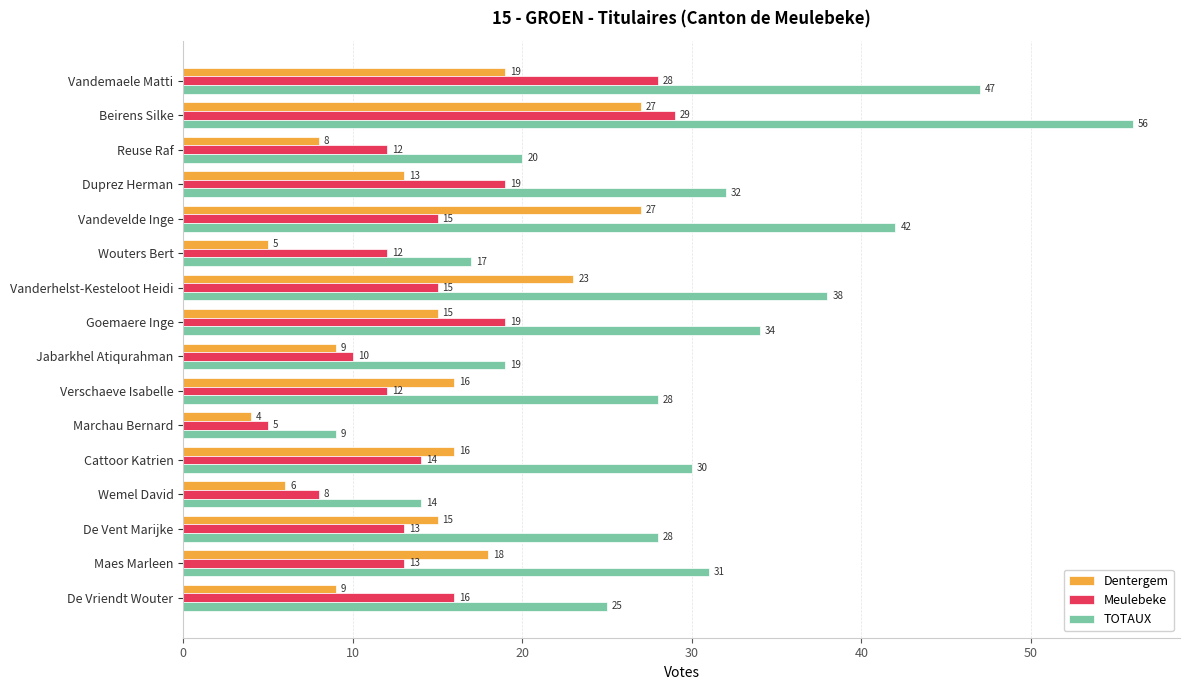

What is the difference between the highest and lowest values at Jabarkhel Atiqurahman?

10